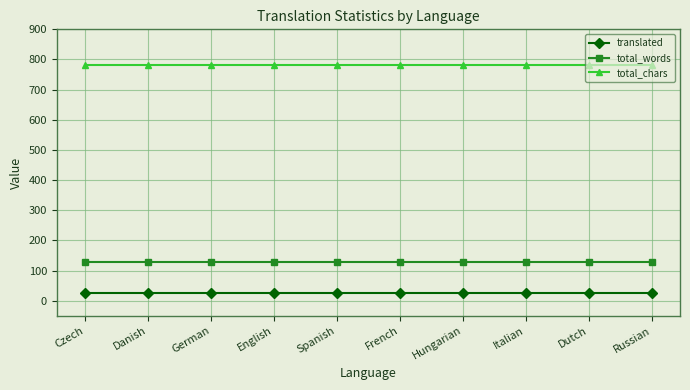

Which series has the largest total across all categories?

total_chars